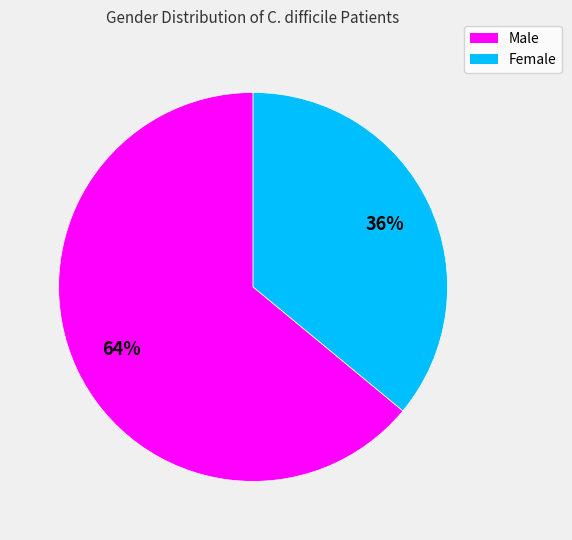

Which has a higher value, Male or Female?

Male